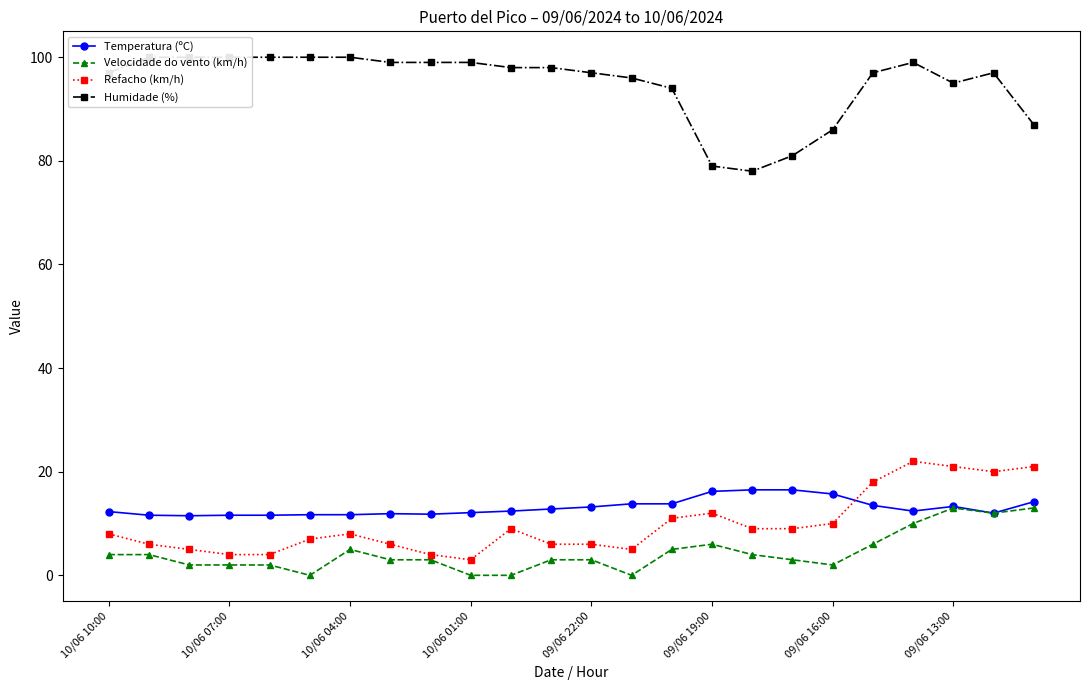

Which series has the widest spread of values?

Humidade (%)